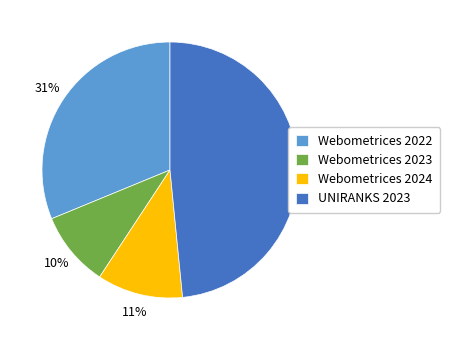

To the nearest percent, what percentage of the pie is UNIRANKS 2023?

48%